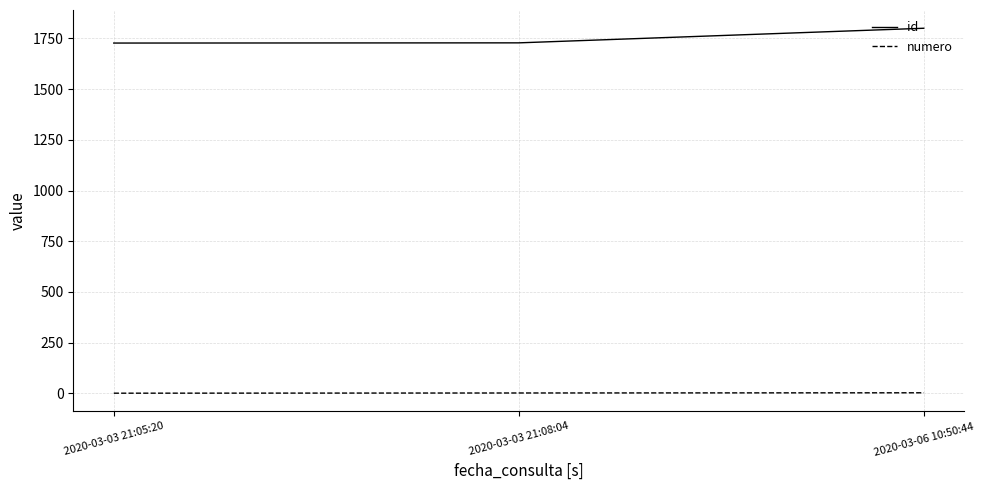

What is the maximum value for id?

1800